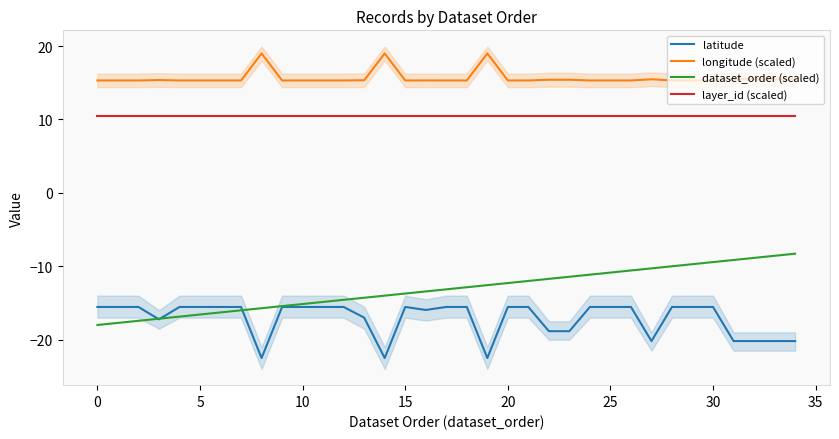

True or false: latitude and longitude (scaled) cross at least once.

False